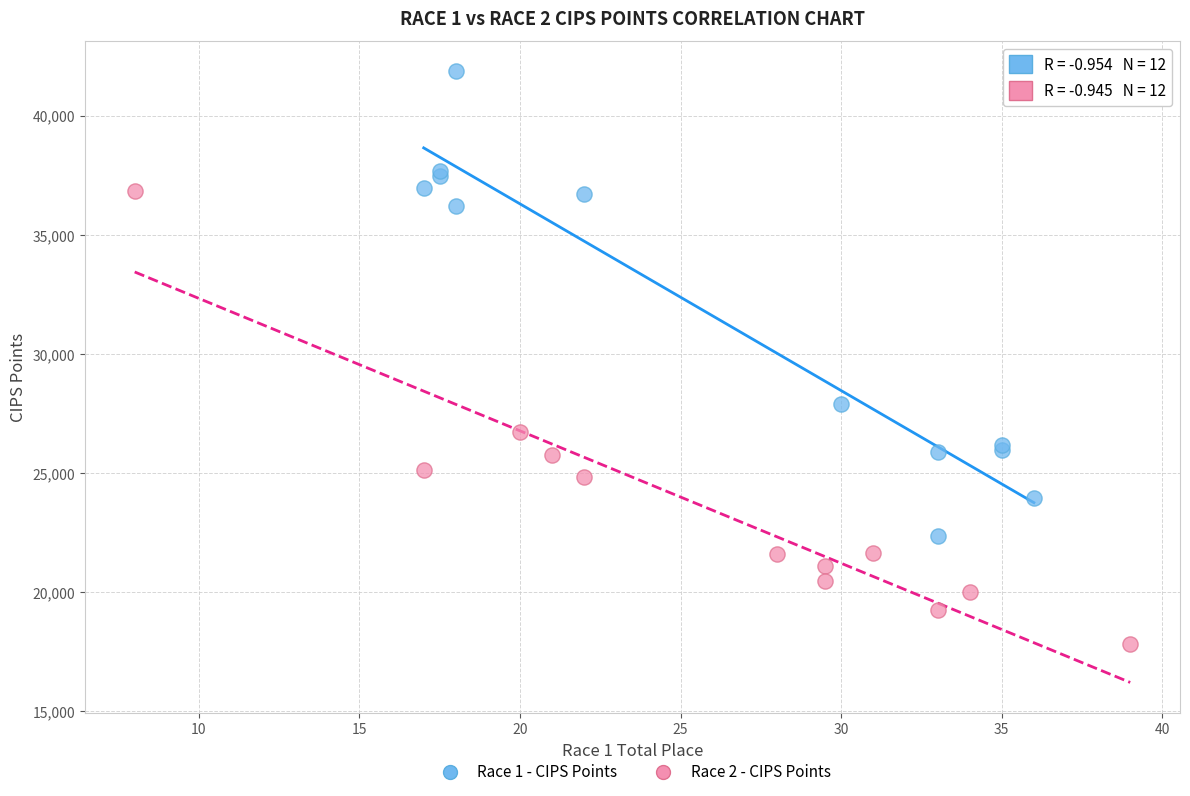

Which series contains the lowest Y value?

Race 2 - CIPS Points